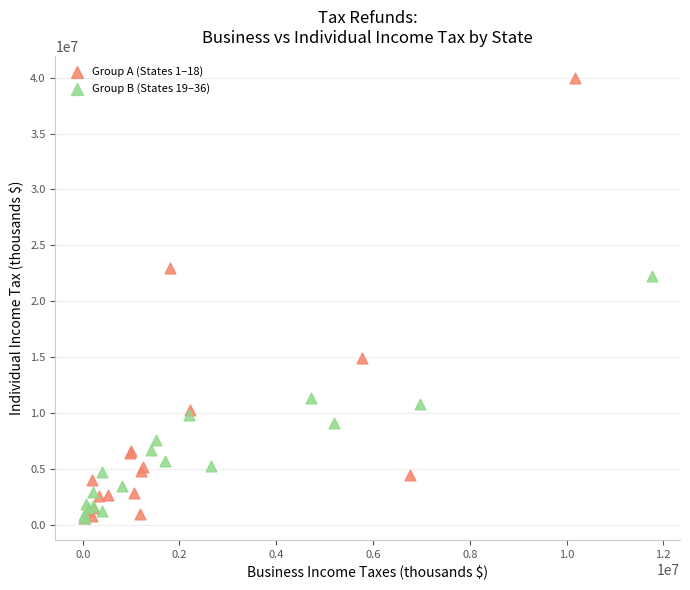

Which series has the widest spread of Y values?

Group A (States 1–18)